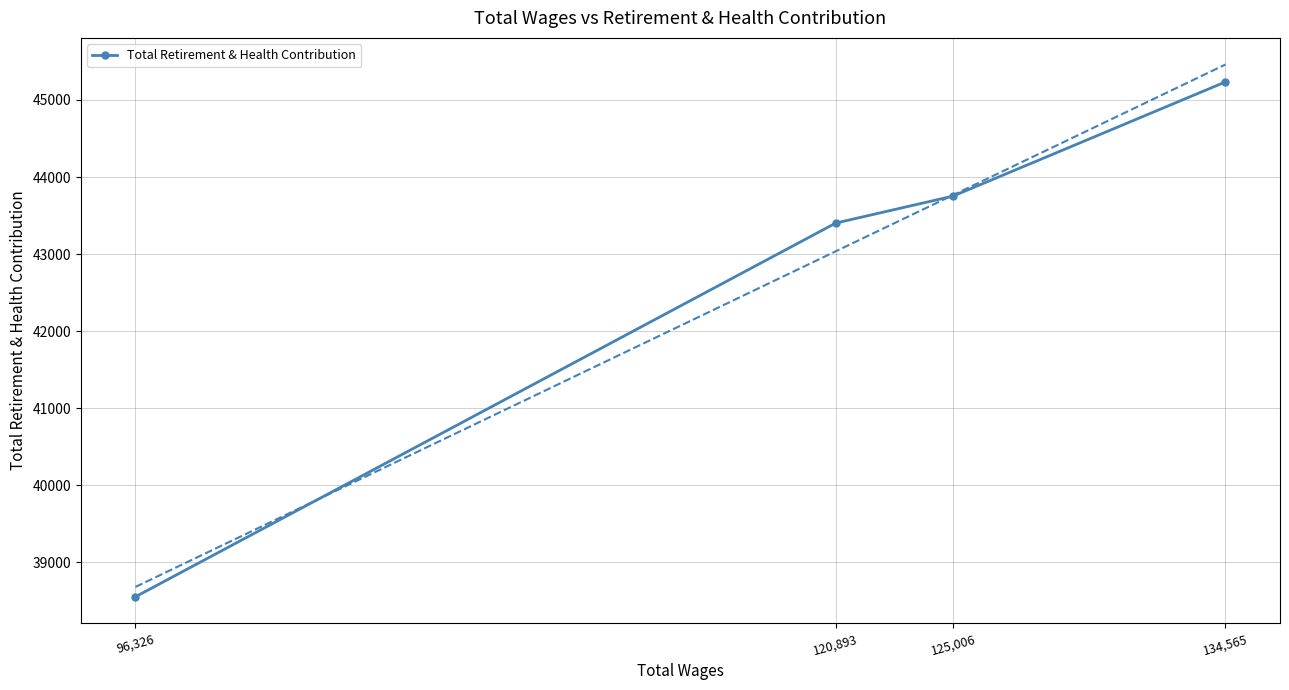

What is the label of the 1st point from the left?

134,565